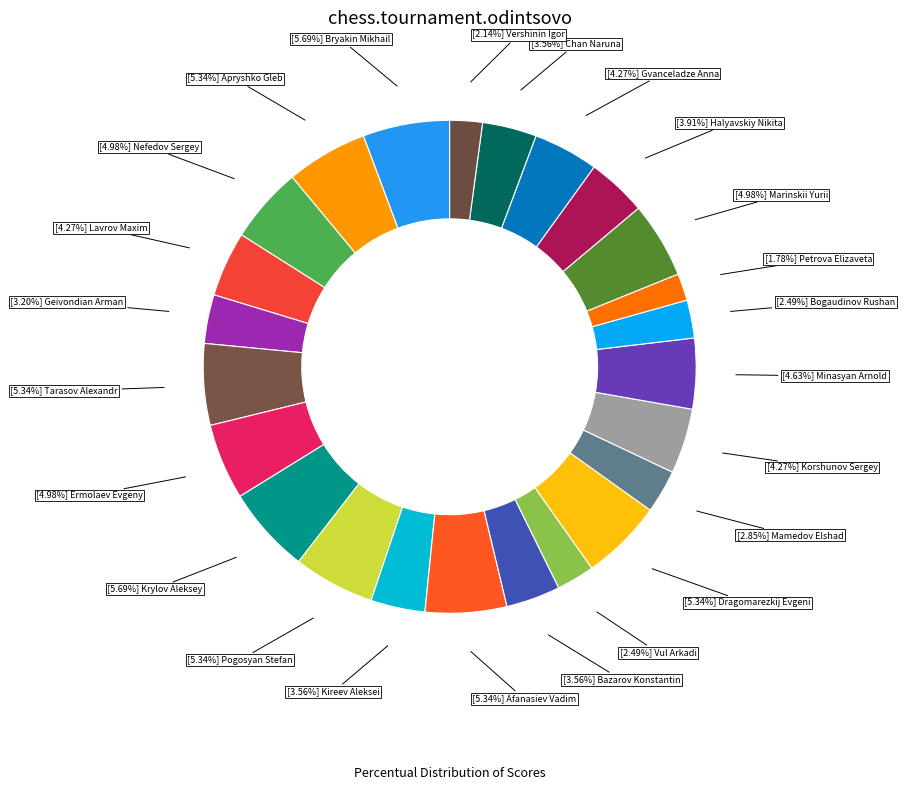

What is the largest slice in the pie chart?

Bryakin Mikhail